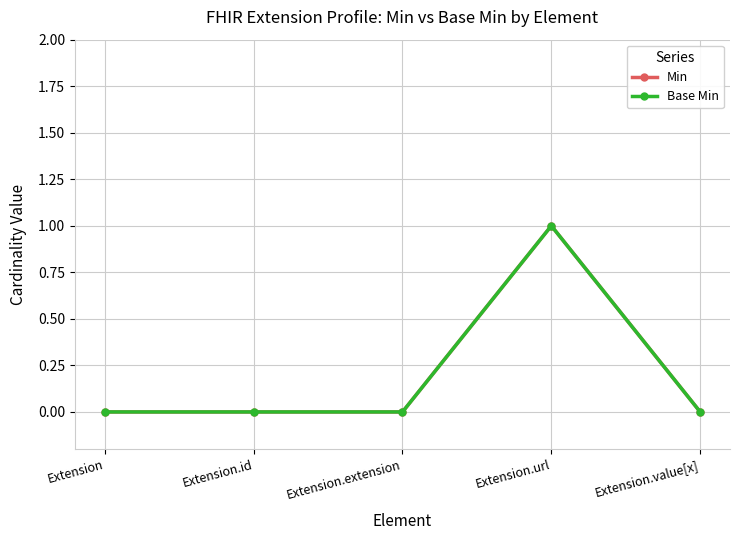

What is the value of the Base Min point at the 4th from the left?

1